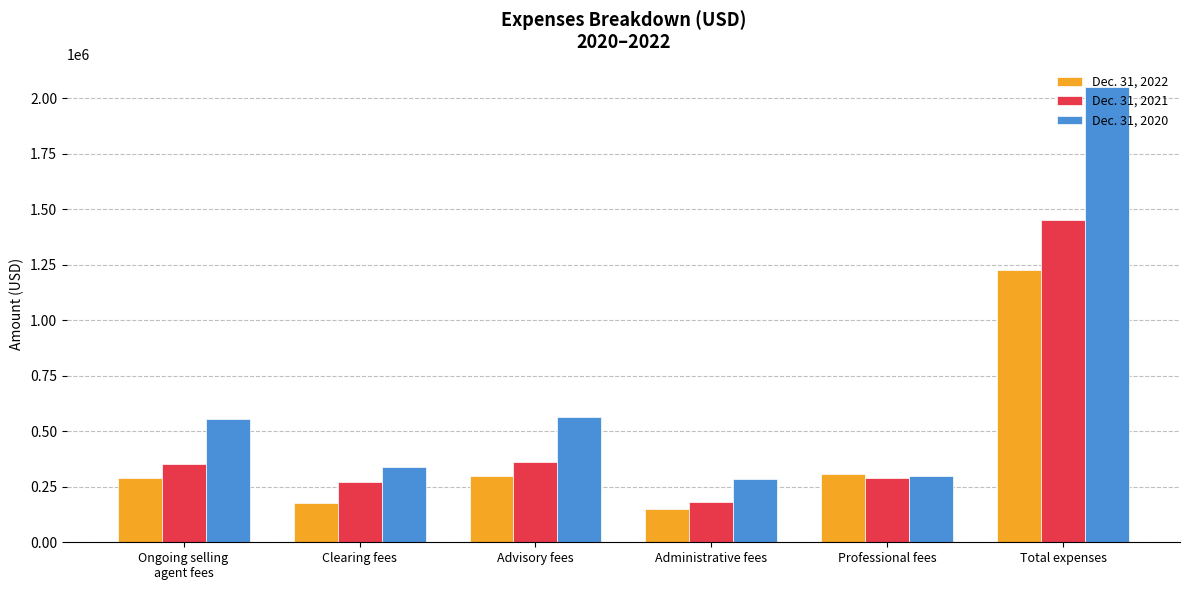

What is the maximum value shown in the chart?

2048237